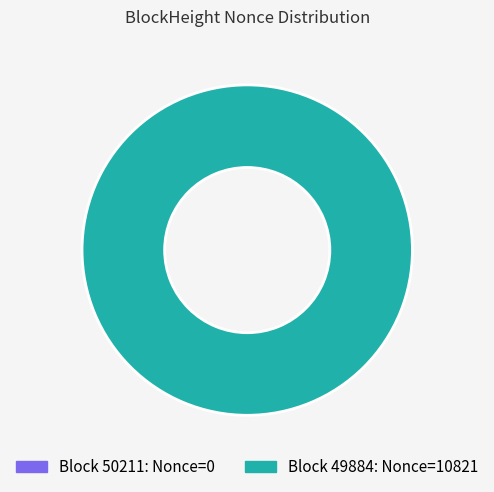

Which slice represents more than half of the pie?

49884